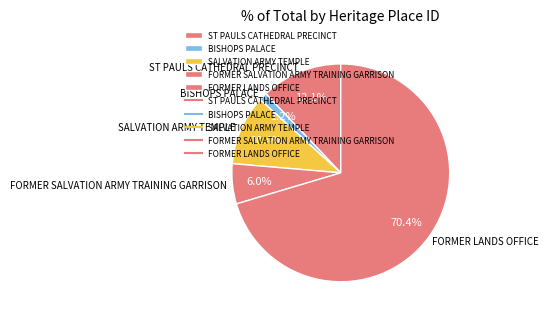

Which has a higher value, ST PAULS CATHEDRAL PRECINCT or BISHOPS PALACE?

ST PAULS CATHEDRAL PRECINCT